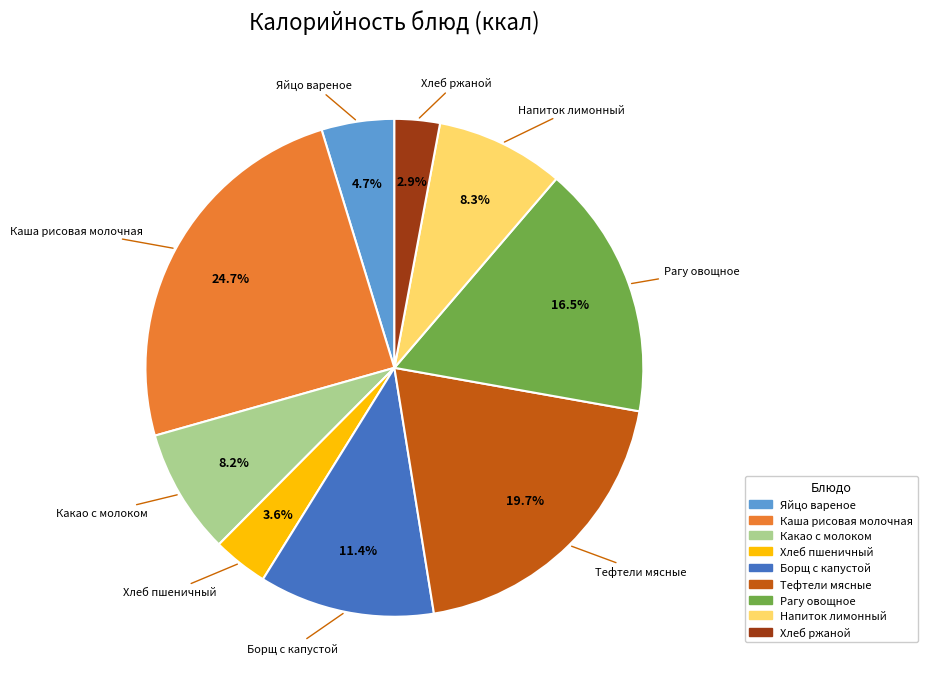

Between Хлеб пшеничный and Какао с молоком, which is larger?

Какао с молоком